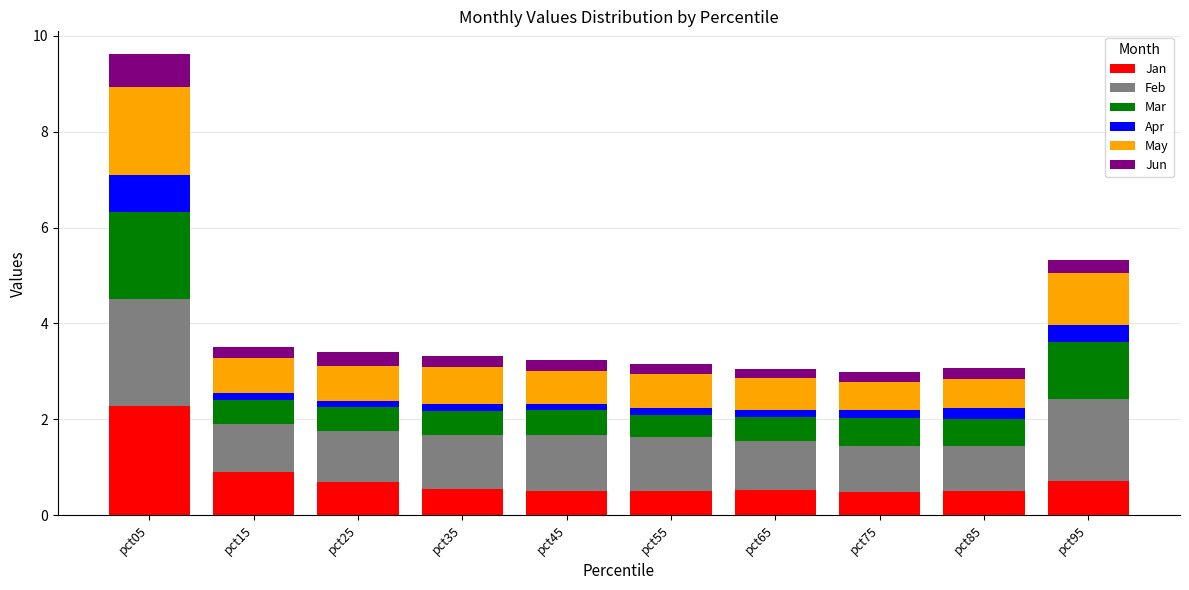

Which category has the highest value in the Jan series?

pct05